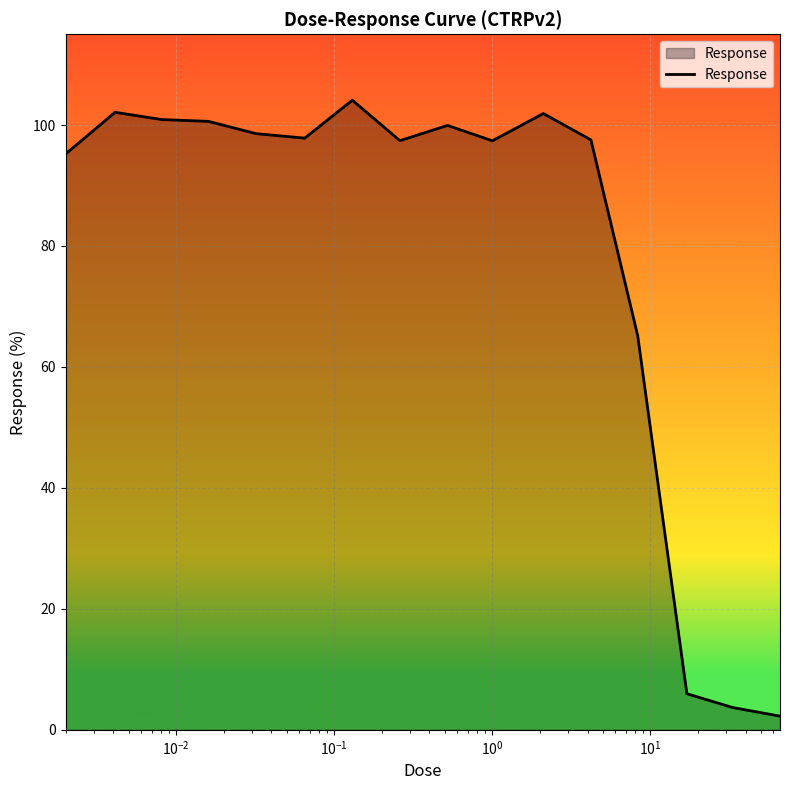

What is the average value?

79.4